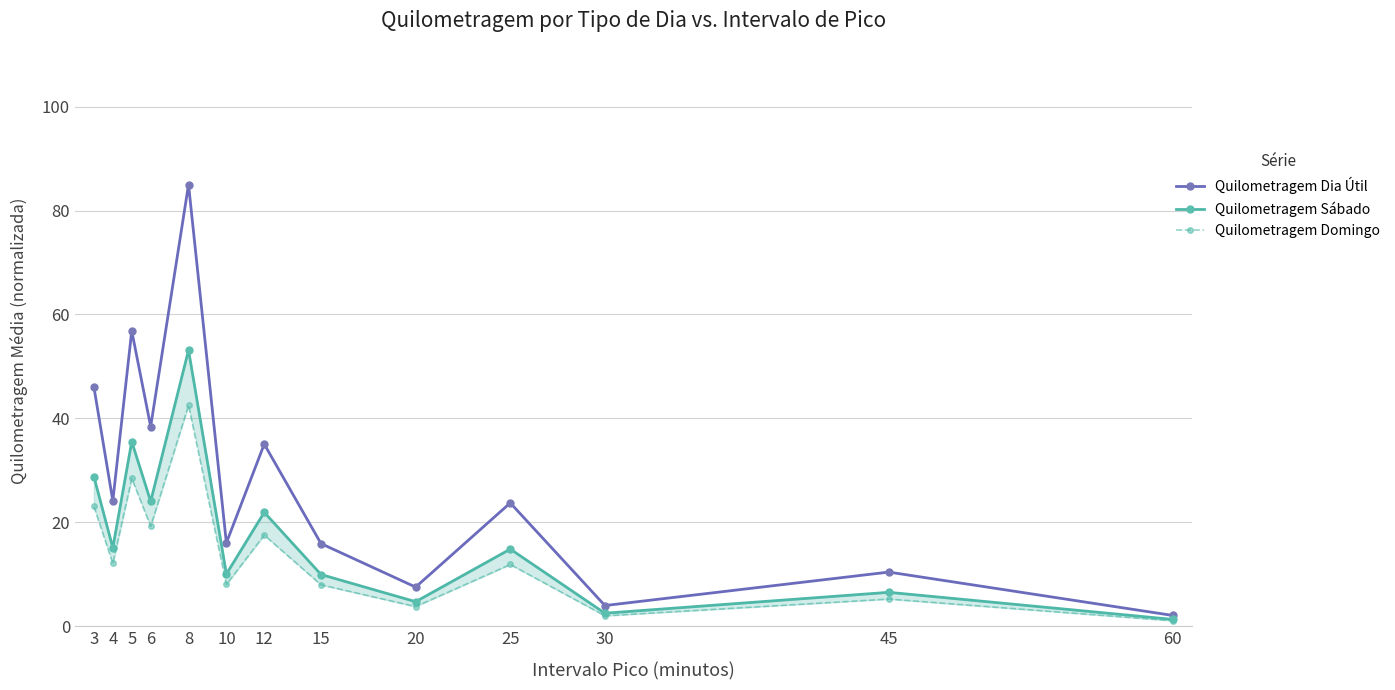

Is it true that Quilometragem Dia Útil equals 10.4 at 45?

True